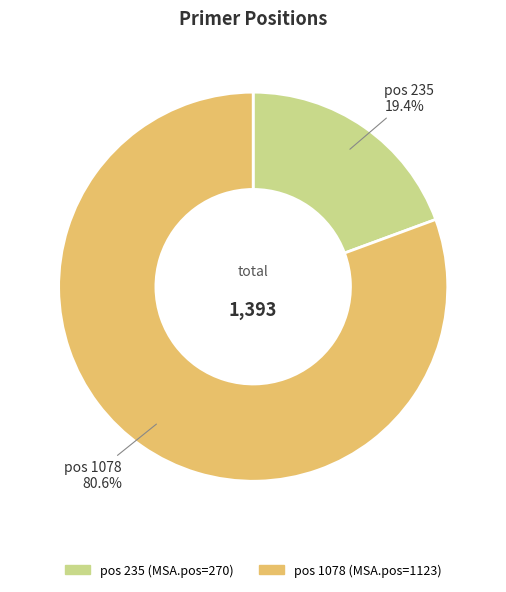

Is there any slice that represents more than half of the pie?

Yes